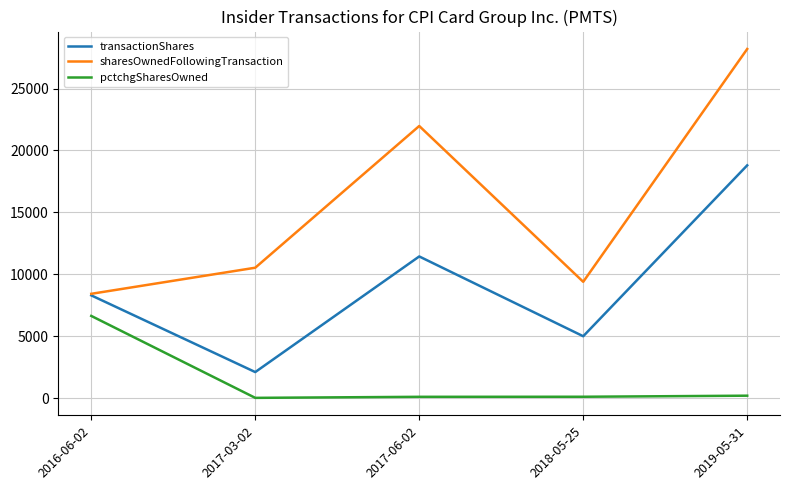

Which series changed the most between 2016-06-02 and 2018-05-25?

pctchgSharesOwned